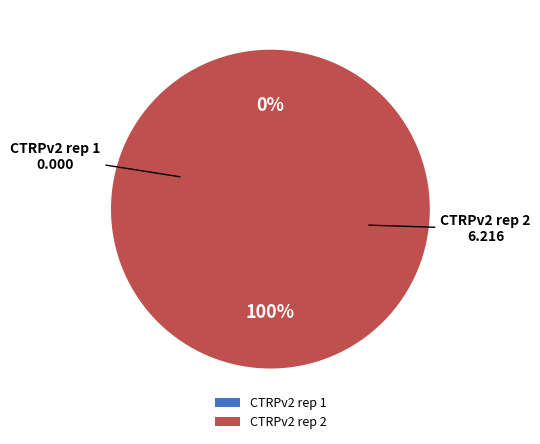

Is there any slice that represents more than half of the pie?

Yes